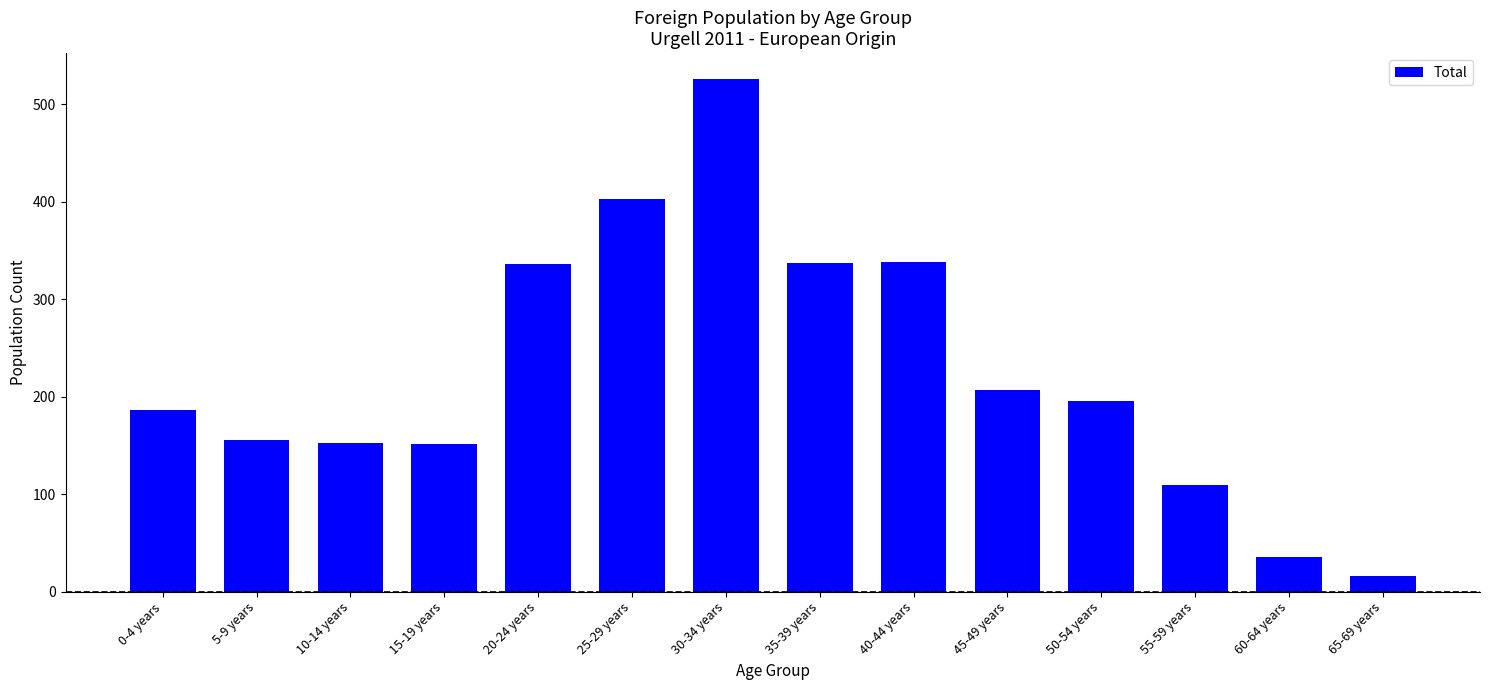

What is the label of the 13th bar from the left?

60-64 years